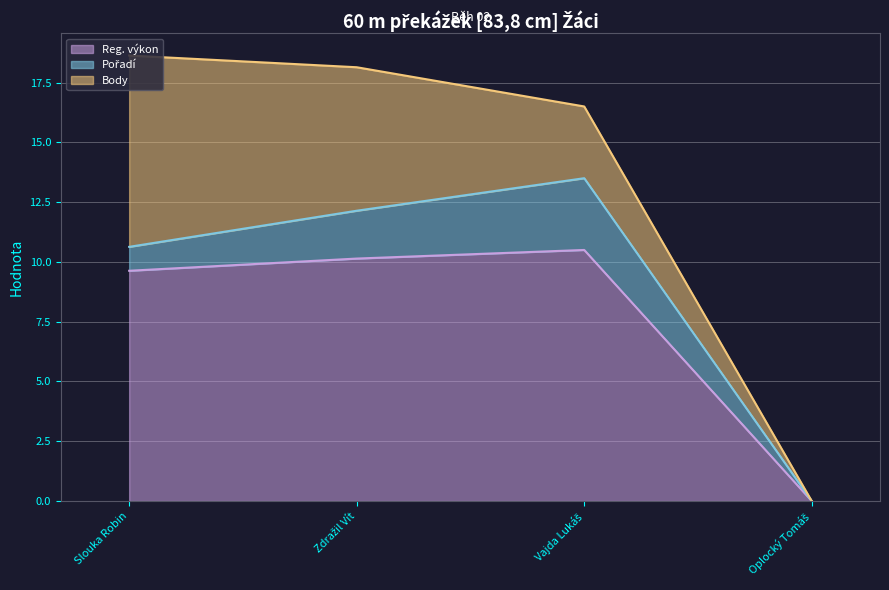

List the labels in order of Reg. výkon value, largest first.

Vajda Lukáš, Zdražil Vít, Slouka Robin, Oplocký Tomáš